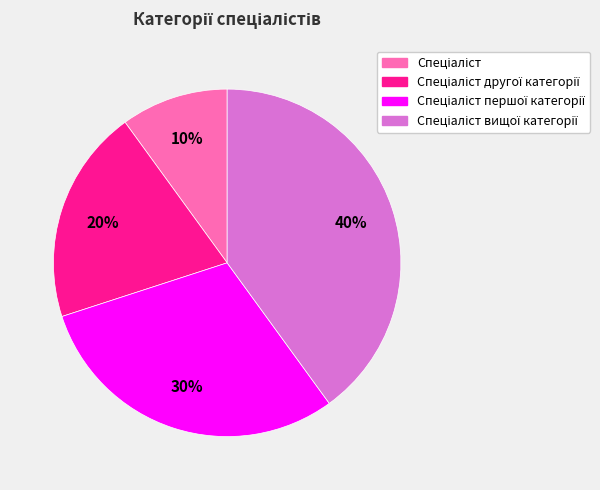

Count the number of slices in the pie.

4